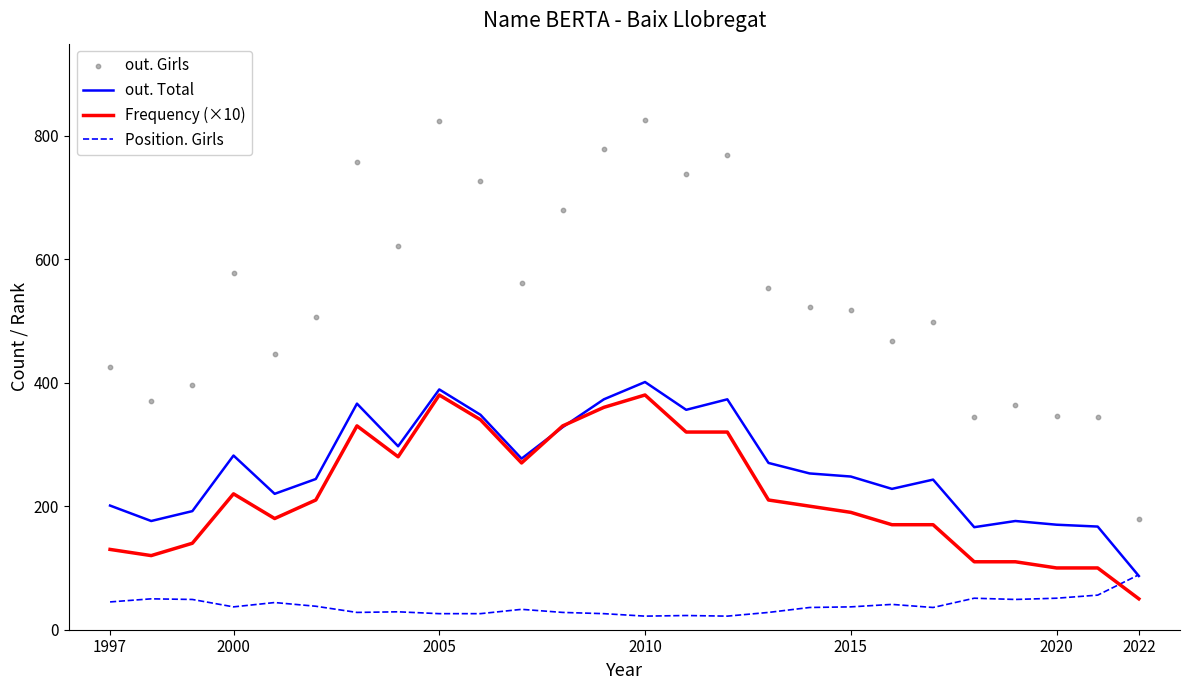

Which series has the widest spread of Y values?

out. Girls